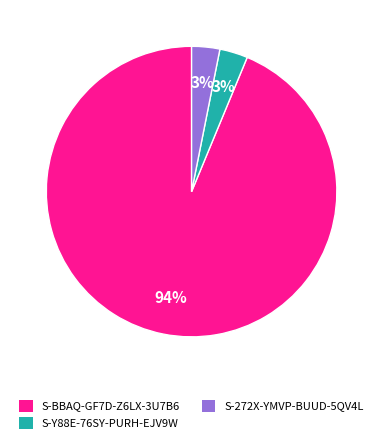

What percentage is the S-272X-YMVP-BUUD-5QV4L slice, to the nearest percent?

3%